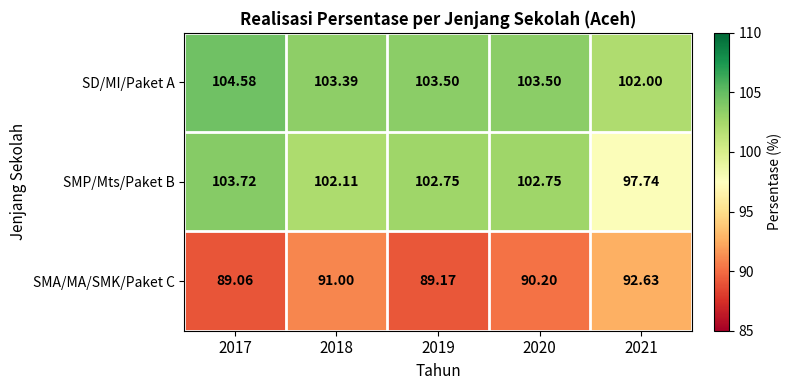

Which series has the largest range (max minus min)?

SMP/Mts/Paket B